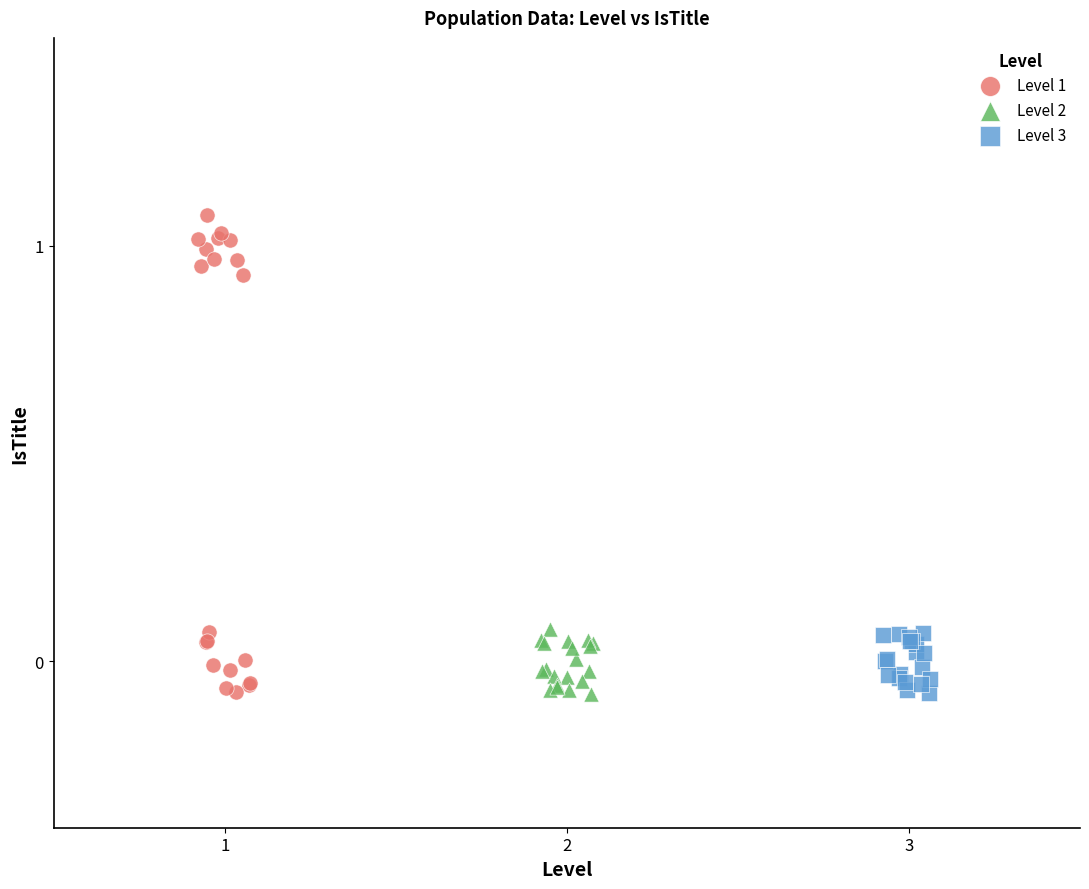

Which series has the widest spread of Y values?

Level 1